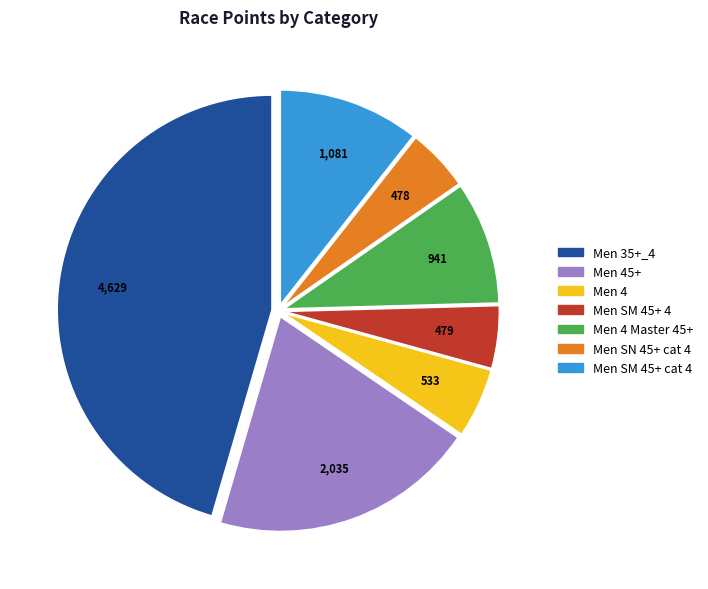

Is there a majority slice in this chart?

No